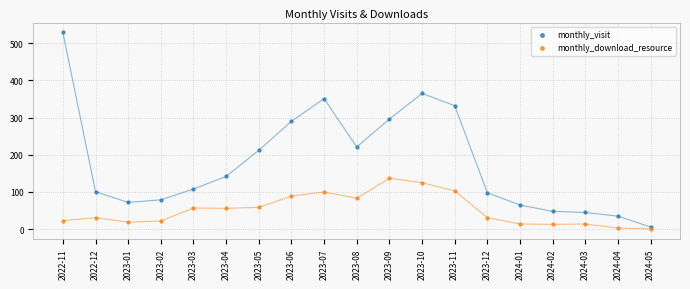

Which series has the widest spread of Y values?

monthly_visit